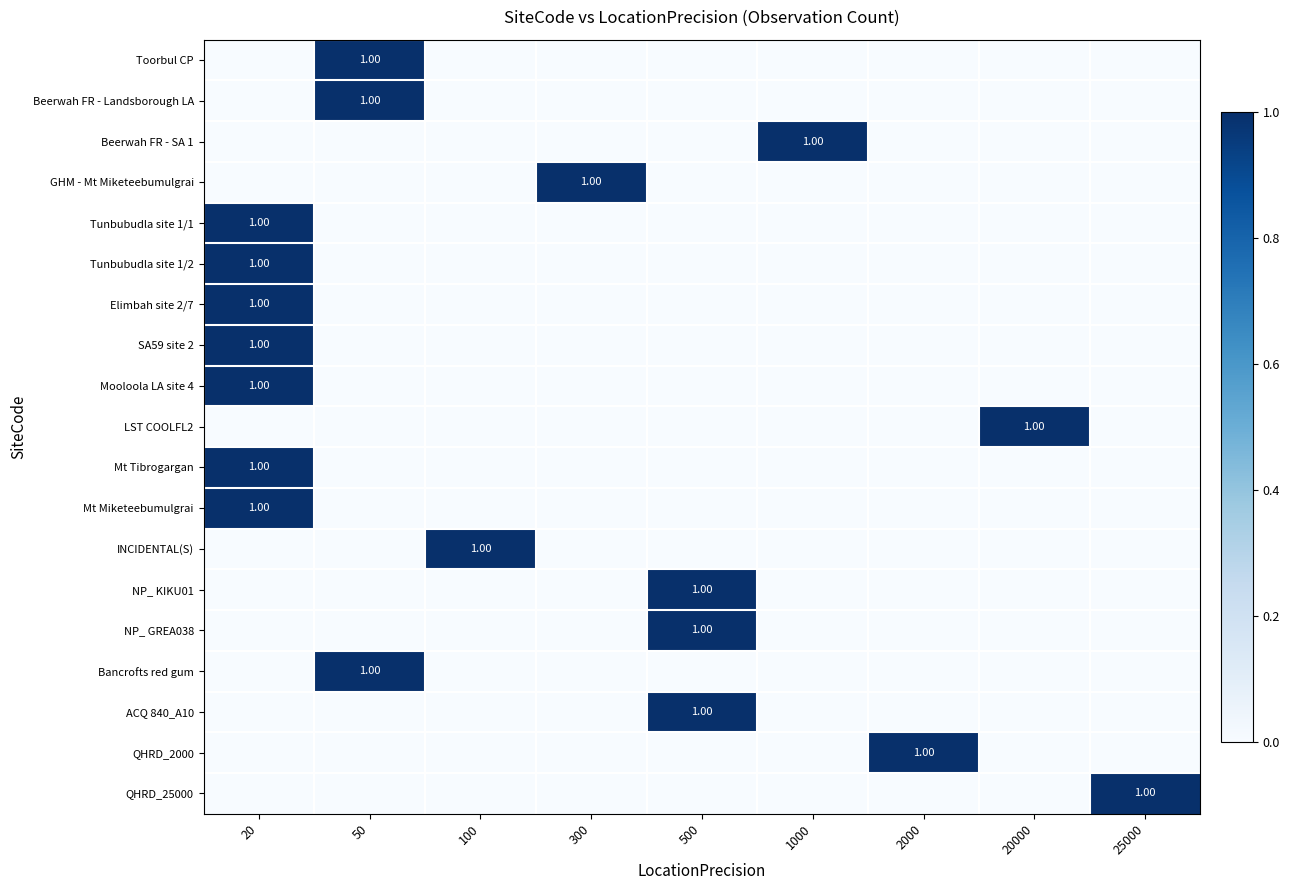

Which label corresponds to the largest value in the chart?

50